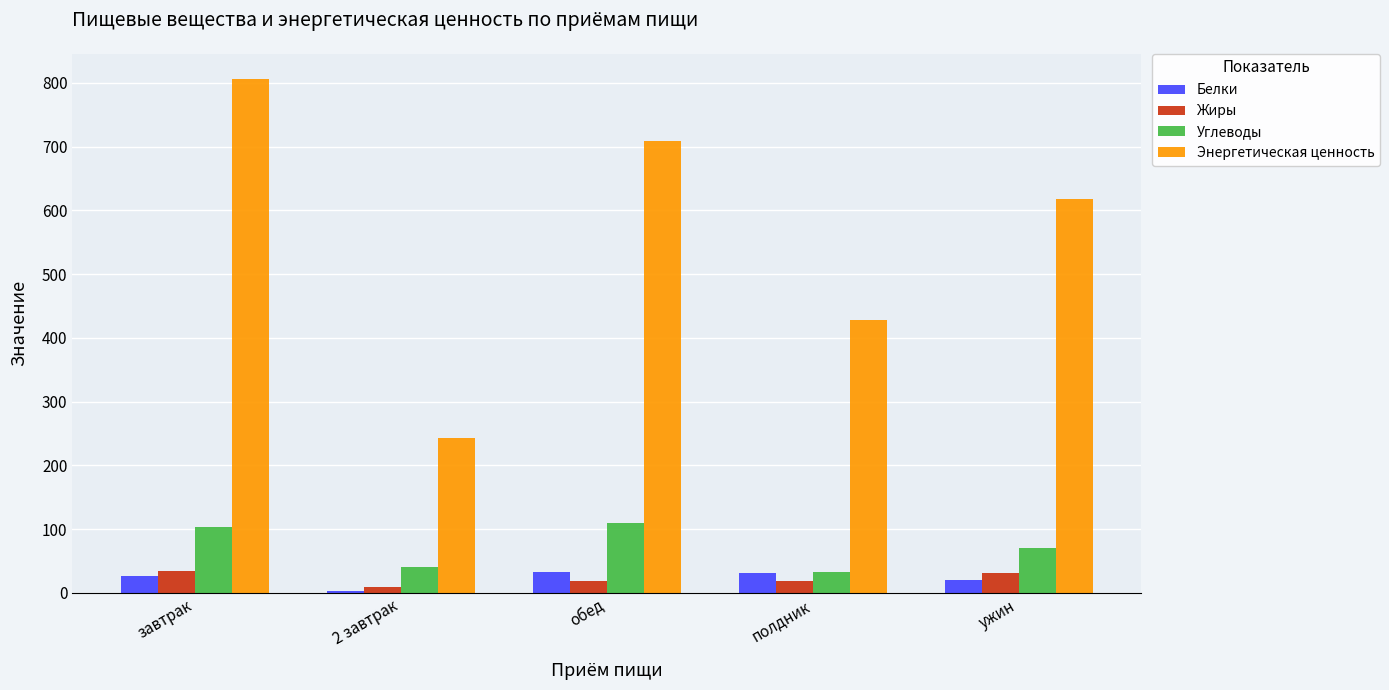

What is the sum of all Энергетическая ценность values?

2801.4